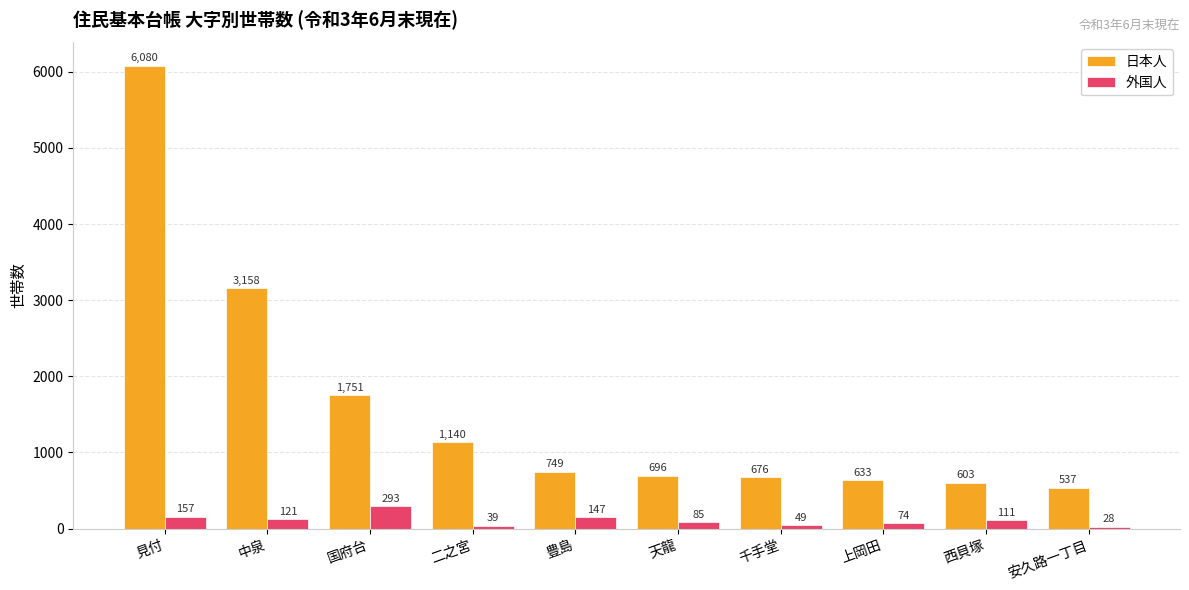

Which series has the largest range (max minus min)?

日本人